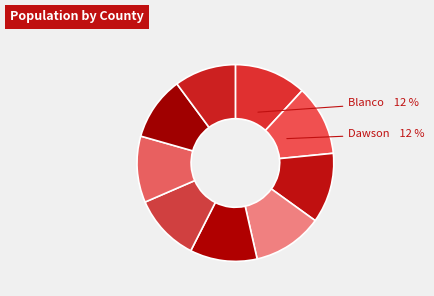

How many segments does this pie chart have?

9